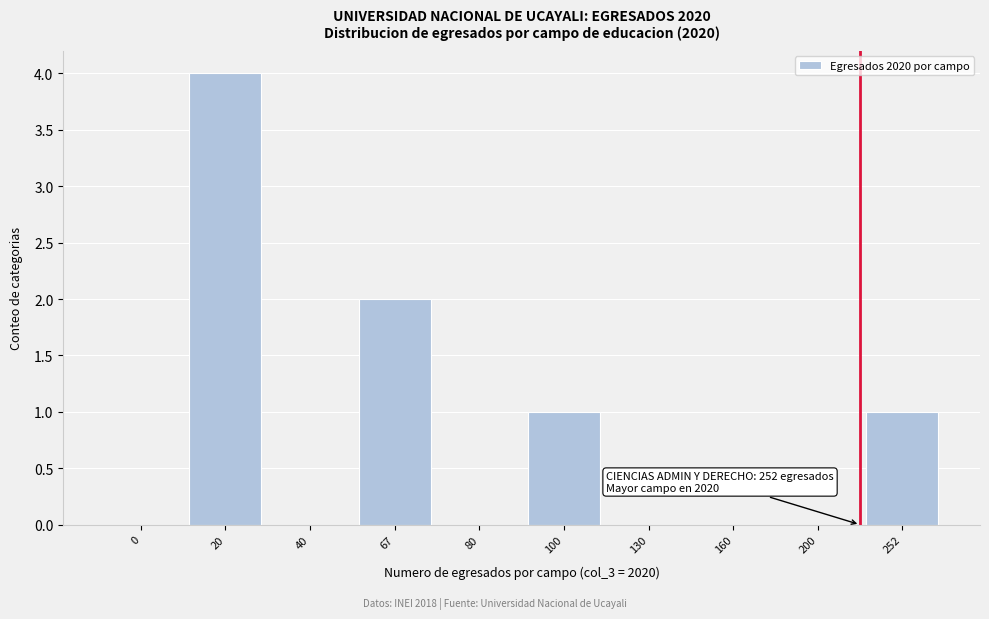

Reading right to left, what are all the values shown in this chart?

252=1	200=0	160=0	130=0	100=1	80=0	67=2	40=0	20=4	0=0